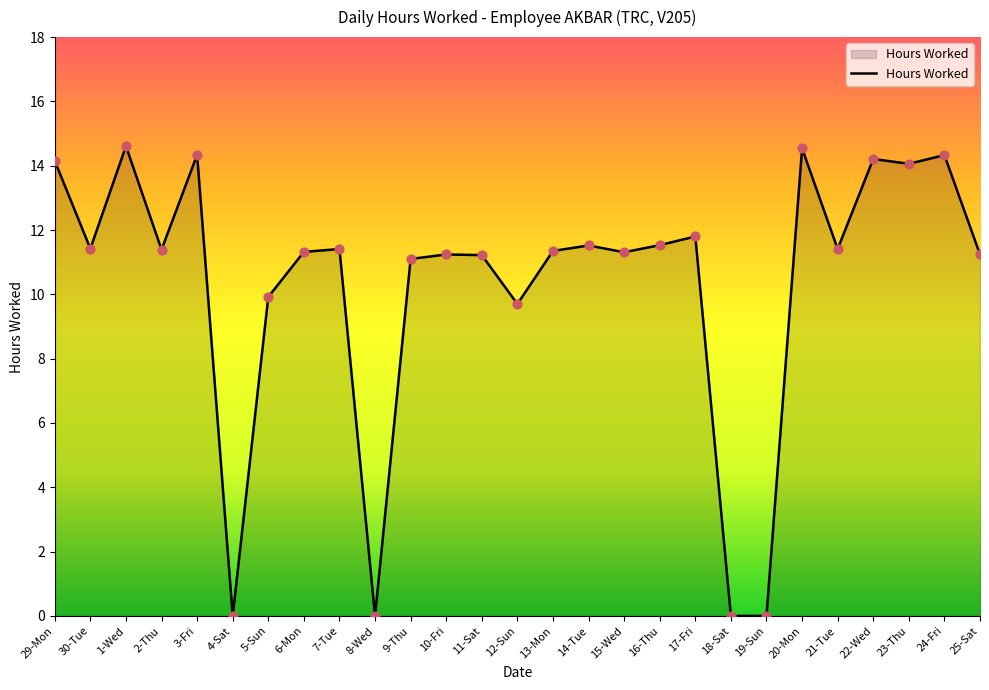

What is the change in value from 29-Mon to 6-Mon?

-2.8